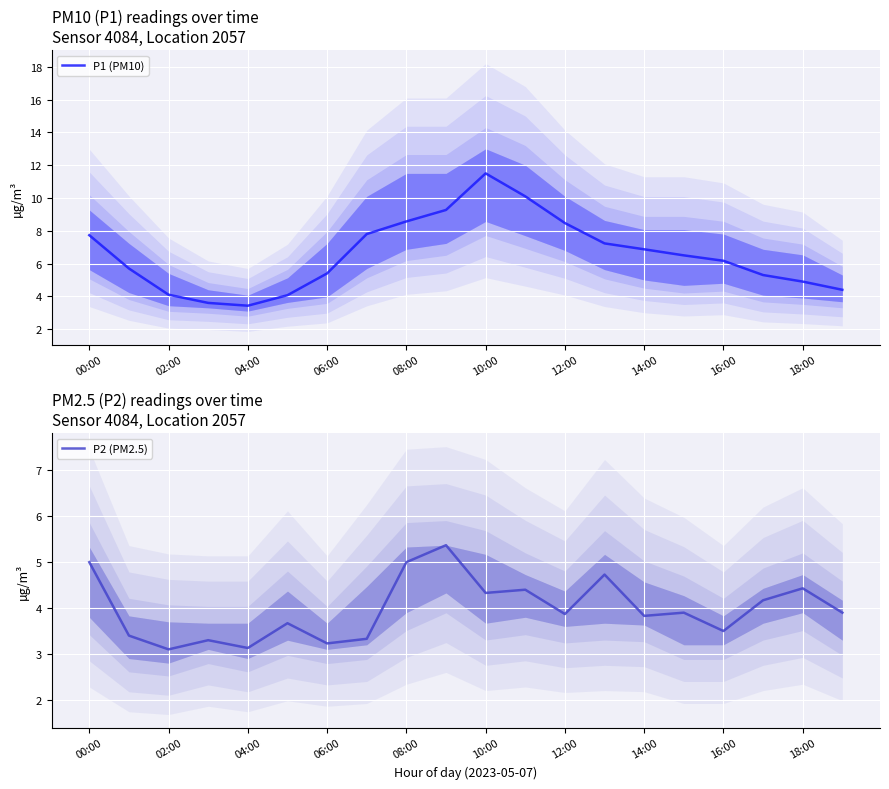

True or false: P2 (PM2.5) and P1 (PM10) intersect in this chart.

False